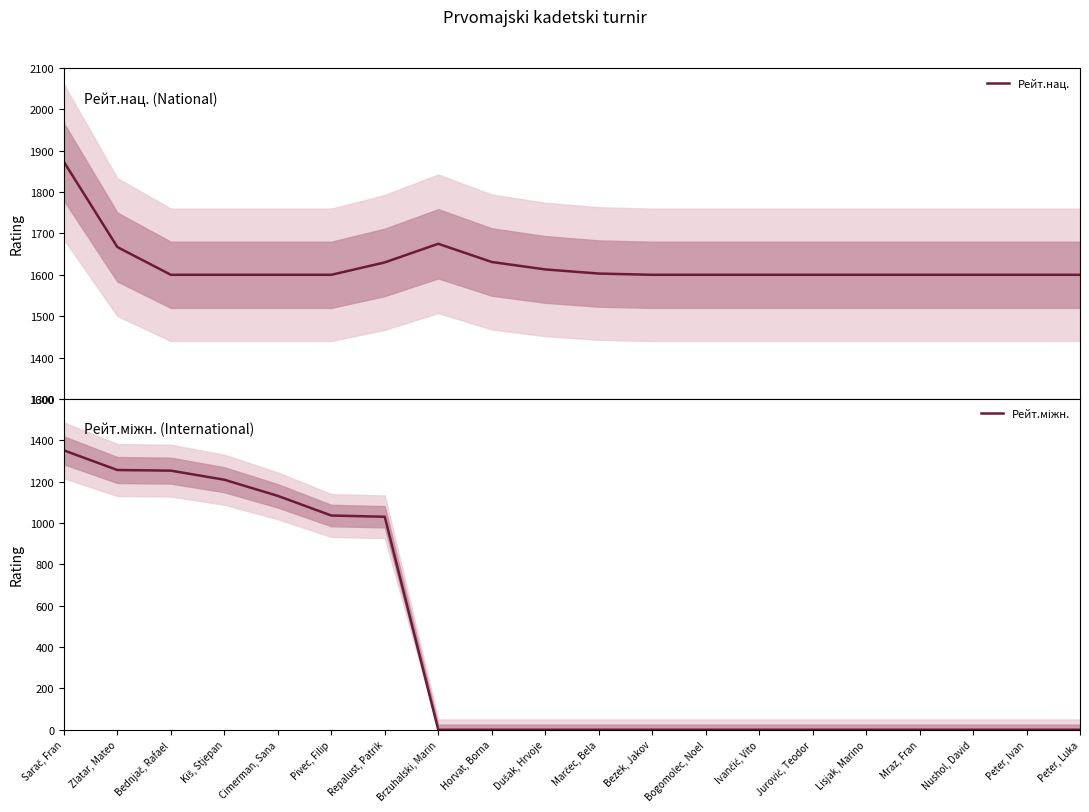

What is the average value of the Рейт.нац. series?

1625